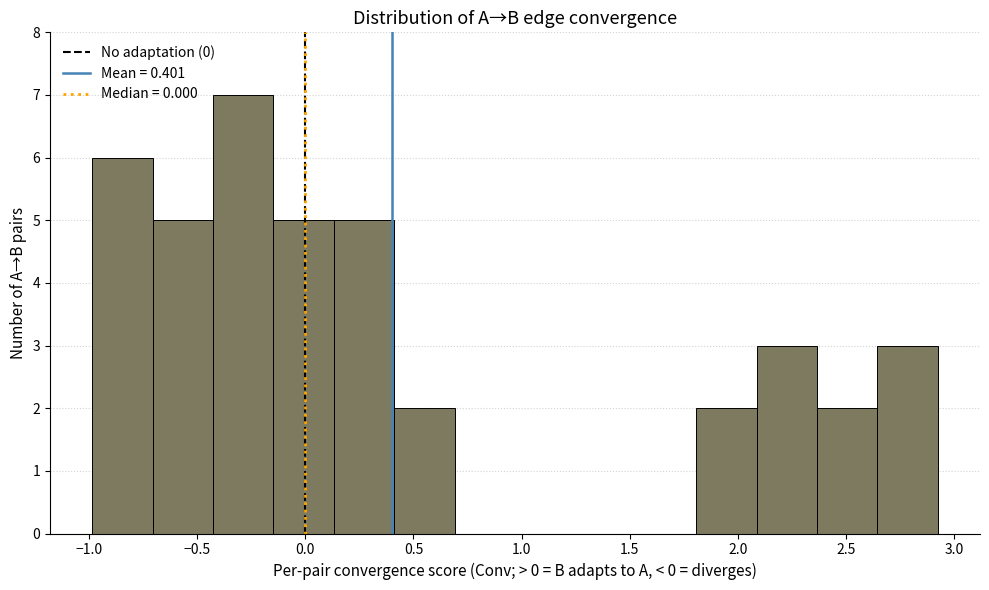

Reading left to right, list every bar in this chart as the range it spans on the x-axis followed by its height. Neither the bar edges nor the heights are printed on the chart, so give them approximately, as read against the axes.

-1.00 to -0.70: 6
-0.70 to -0.45: 5
-0.45 to -0.15: 7
-0.15 to 0.15: 5
0.15 to 0.40: 5
0.40 to 0.70: 2
0.70 to 0.95: 0
0.95 to 1.25: 0
1.25 to 1.55: 0
1.55 to 1.80: 0
1.80 to 2.10: 2
2.10 to 2.35: 3
2.35 to 2.65: 2
2.65 to 2.90: 3